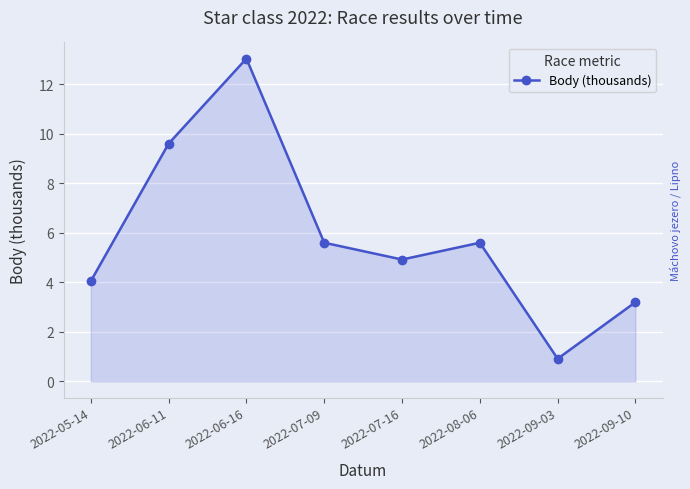

How many lines are shown in the chart?

1